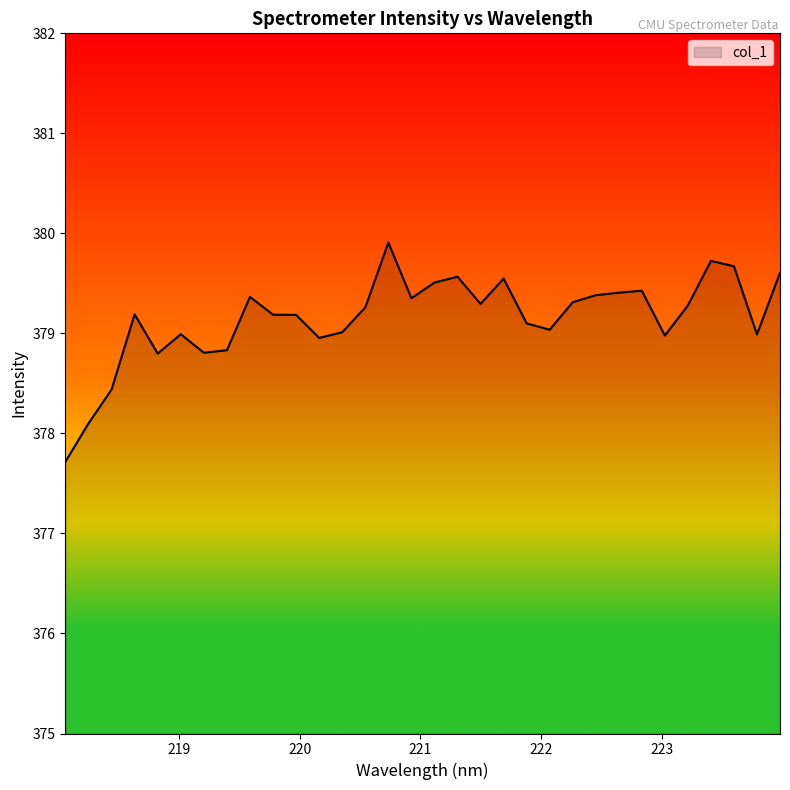

What is the difference between the maximum and minimum values?

2.2